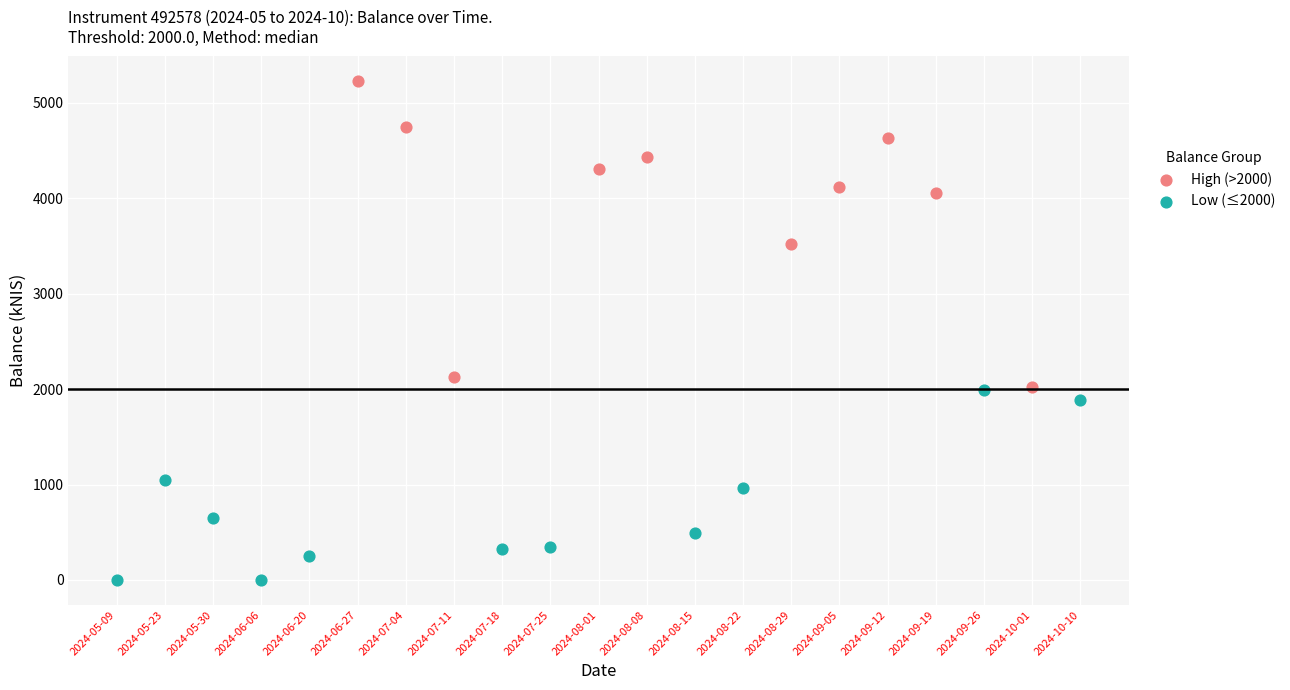

Which series reaches the minimum Y coordinate?

Low (≤2000)